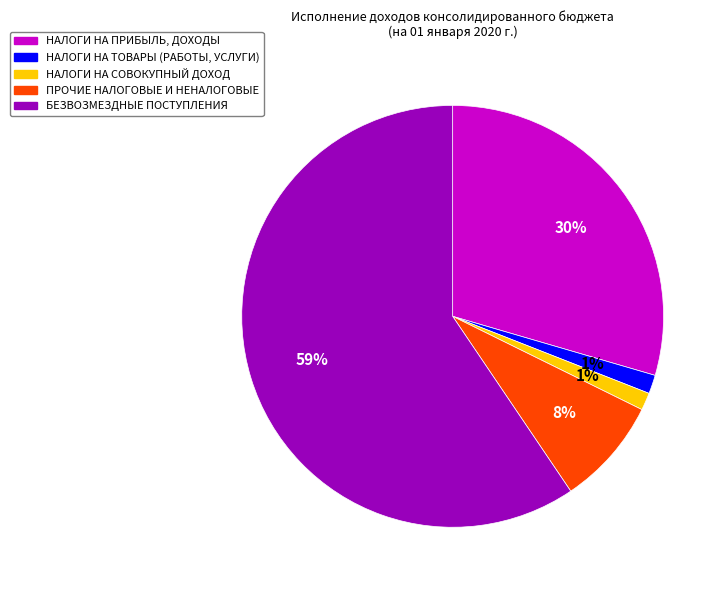

What percentage is the НАЛОГИ НА СОВОКУПНЫЙ ДОХОД slice, to the nearest percent?

1%